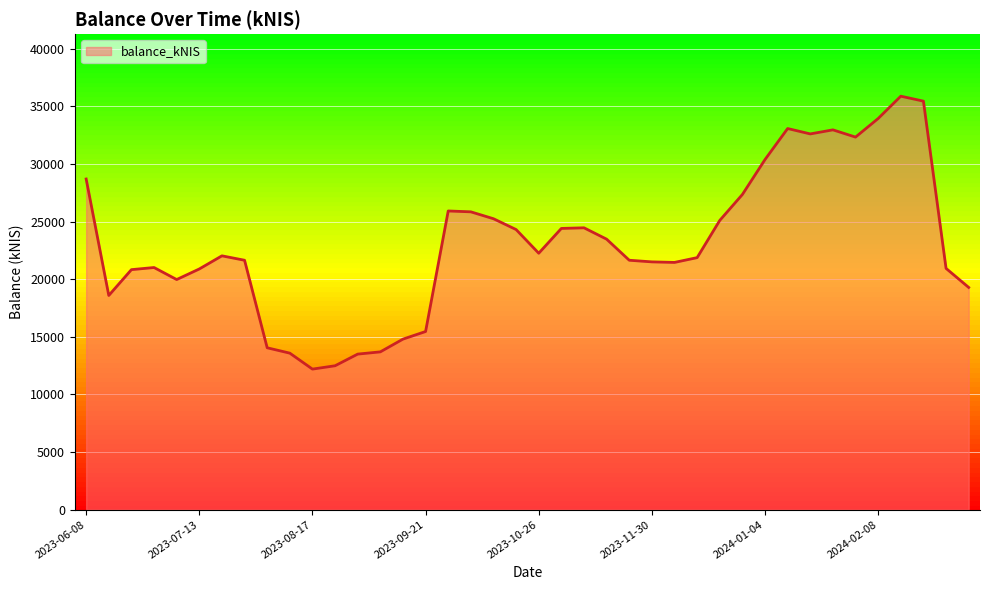

What is the maximum value shown in the chart?

35875.4